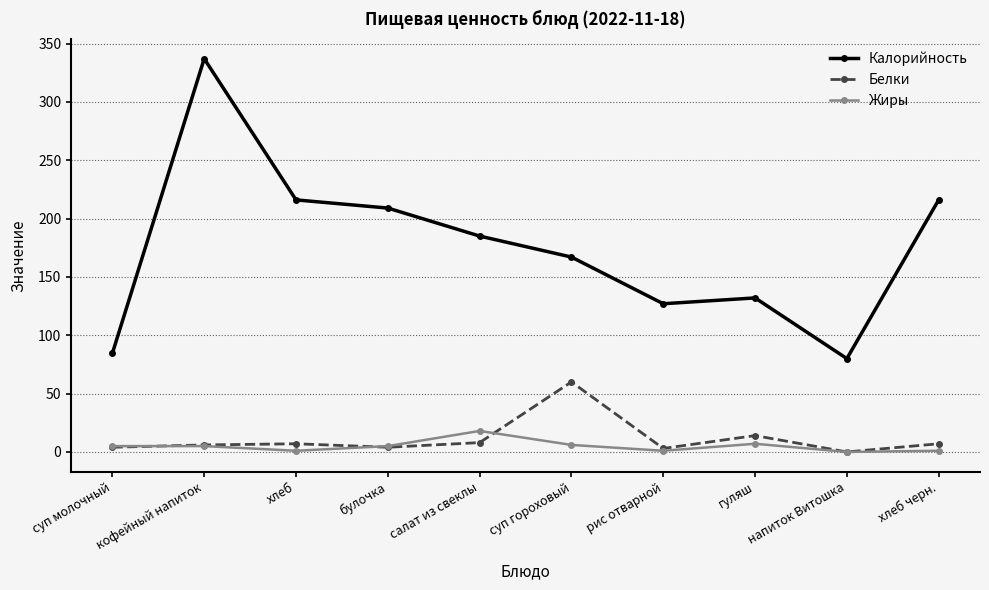

Rank the series at салат из свеклы from highest to lowest value.

Калорийность, Жиры, Белки